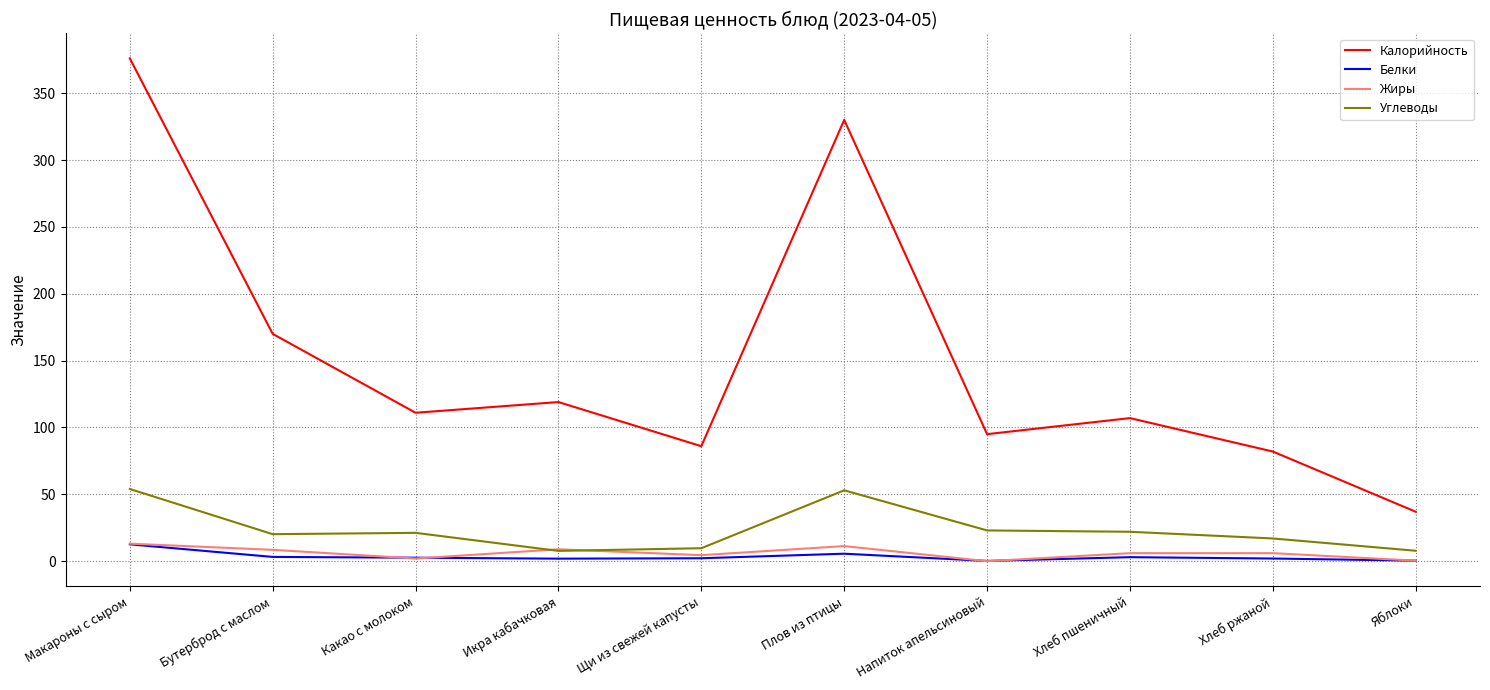

True or false: Белки has more than 0 interior local peaks.

True